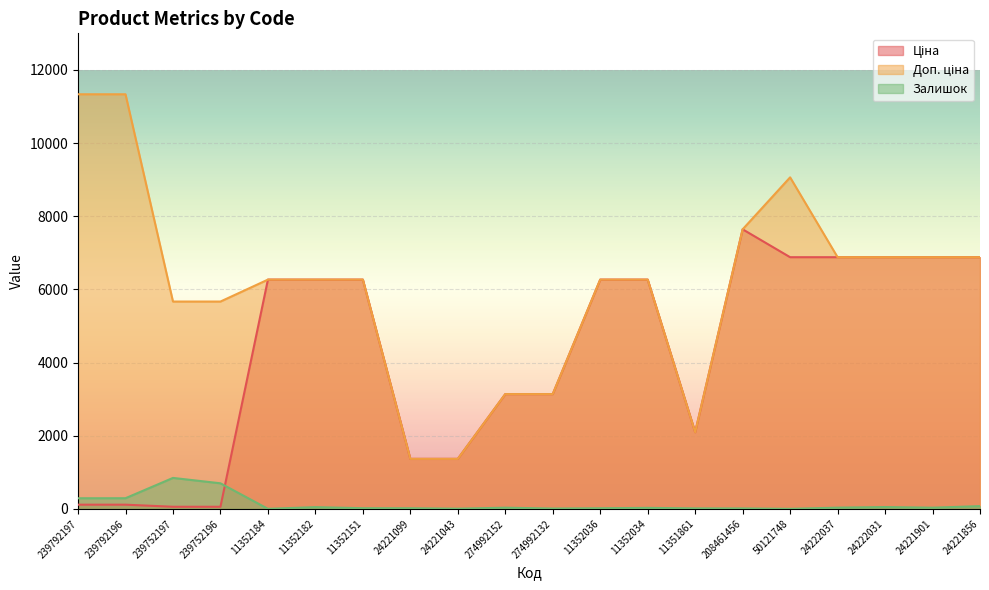

What are all the series names shown in the legend?

Ціна, Доп. ціна, Залишок